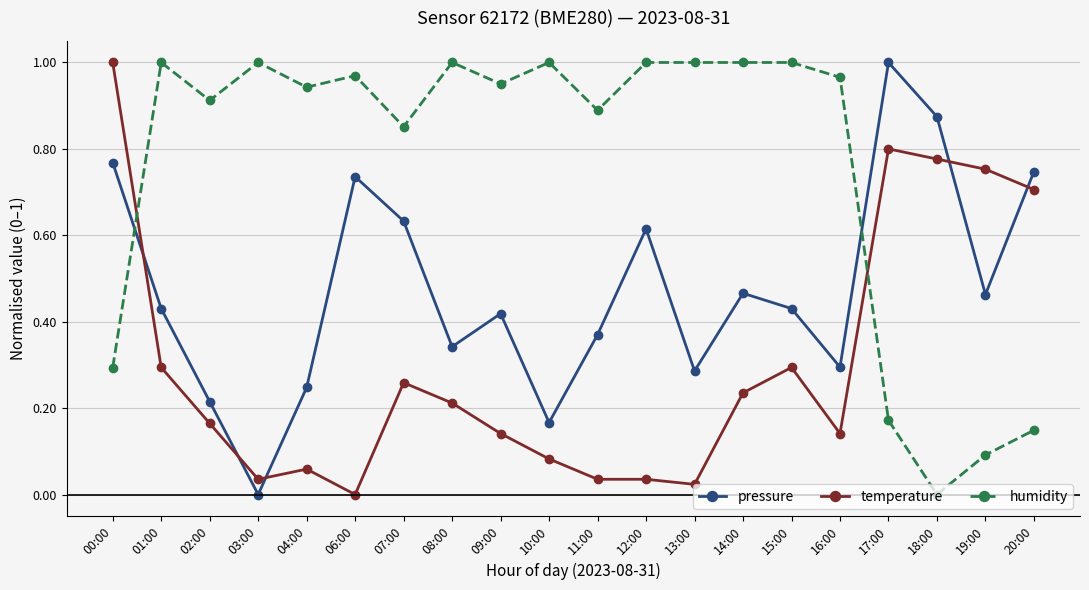

What are all the series names shown in the legend?

pressure, temperature, humidity